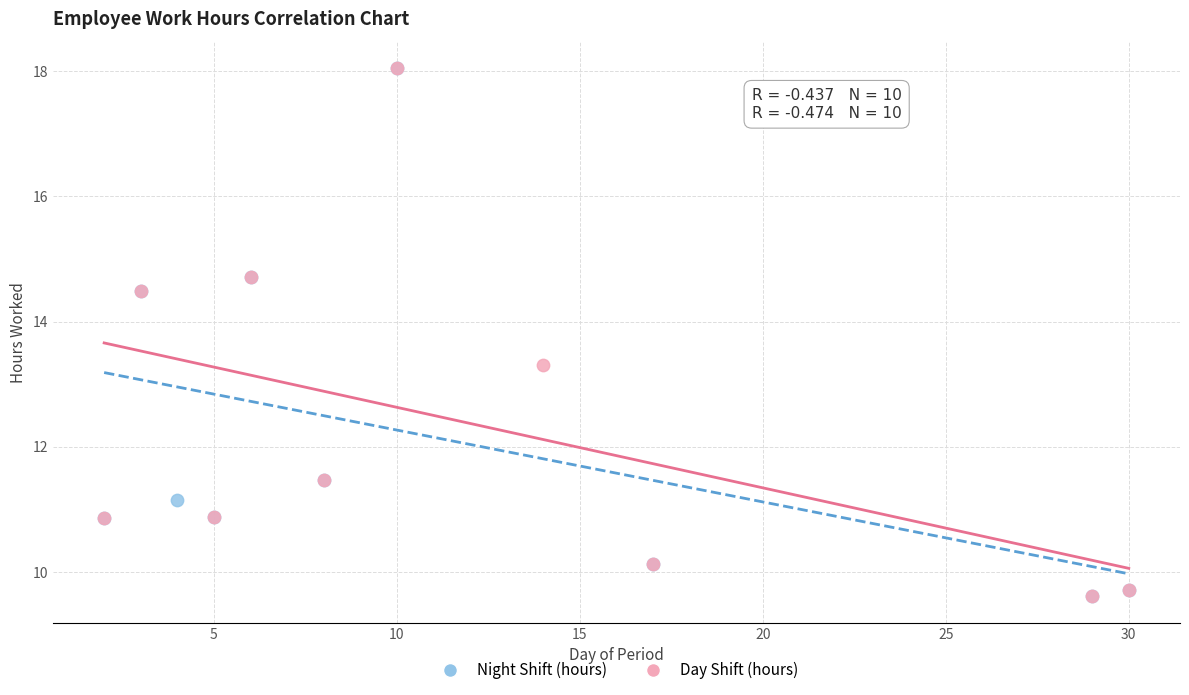

What are all the series names shown in the legend?

Night Shift (hours), Day Shift (hours)